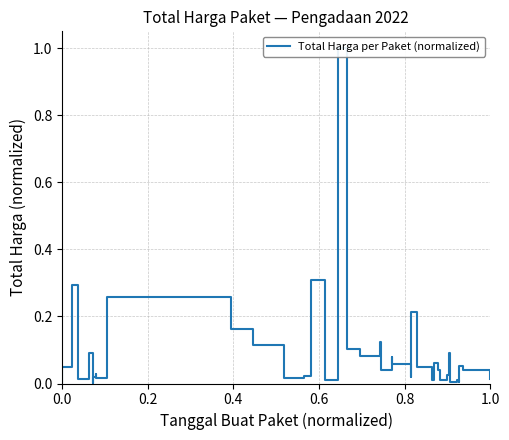

How many interior local valleys (lower than both neighbors) does the data have?

12